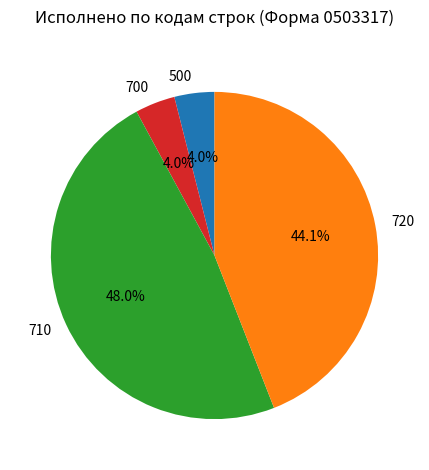

Combined, do 700 and 710 account for over 50%?

Yes